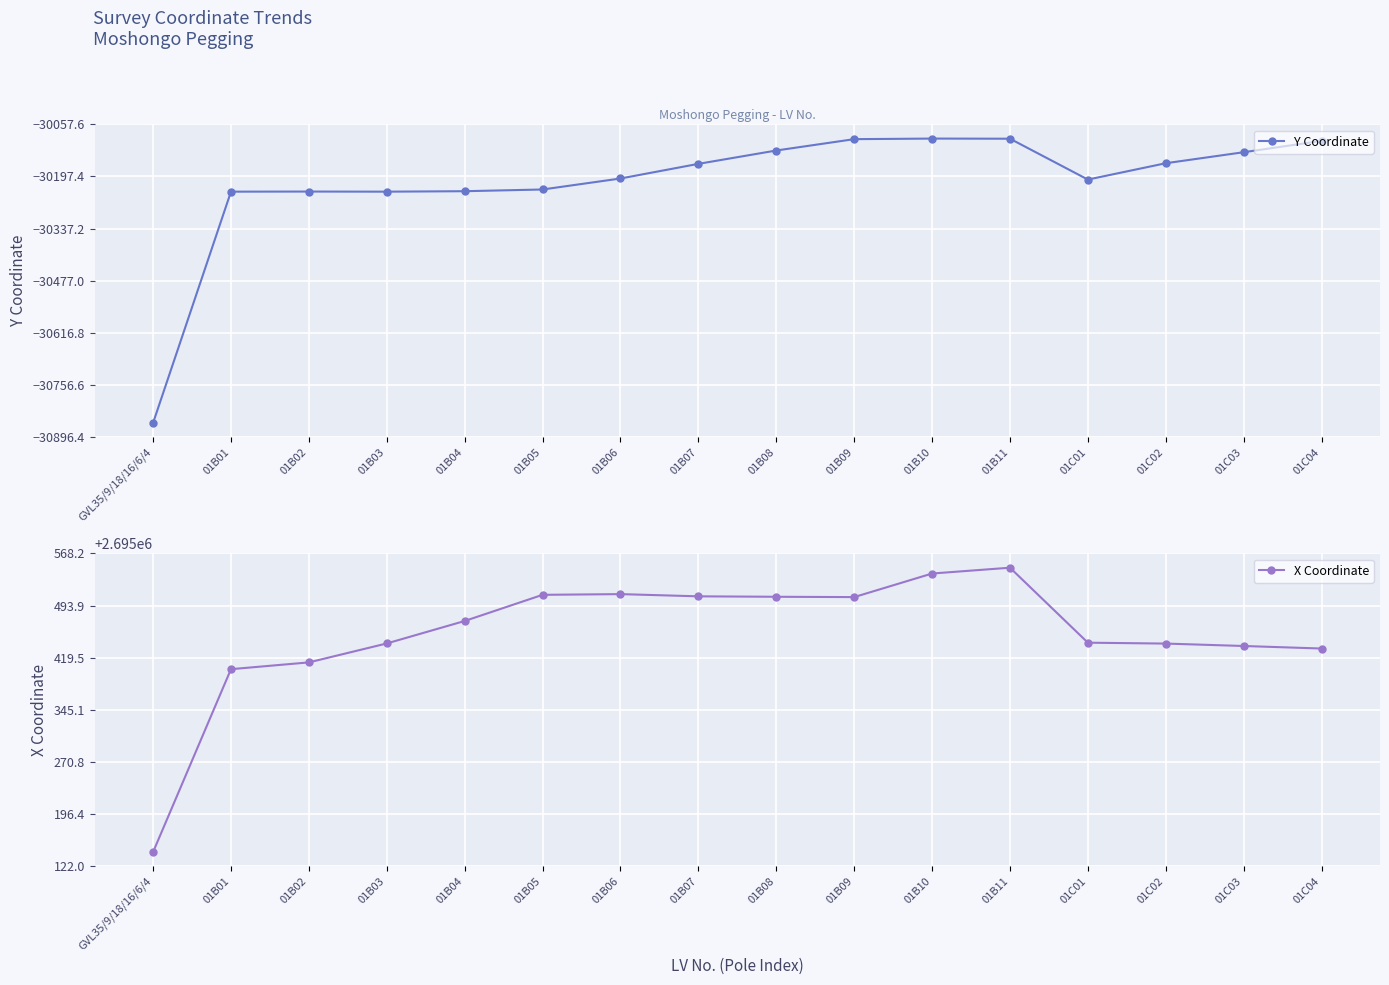

What is the sum of all X Coordinate values?

43127246.3